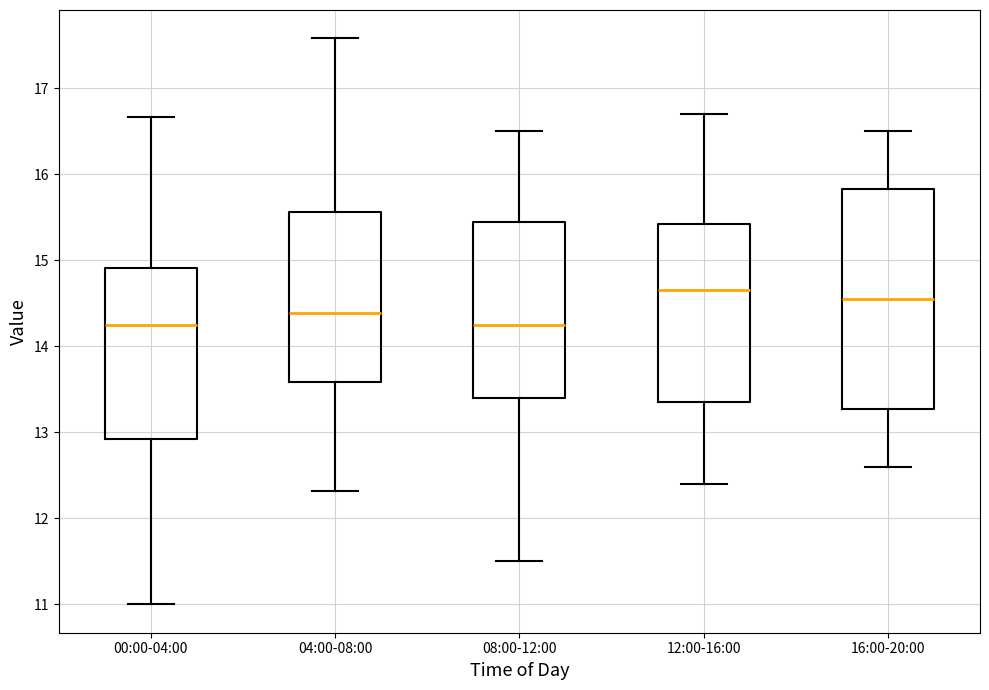

Comparing the boxes themselves (not the whiskers), which one is the tallest?

16:00-20:00